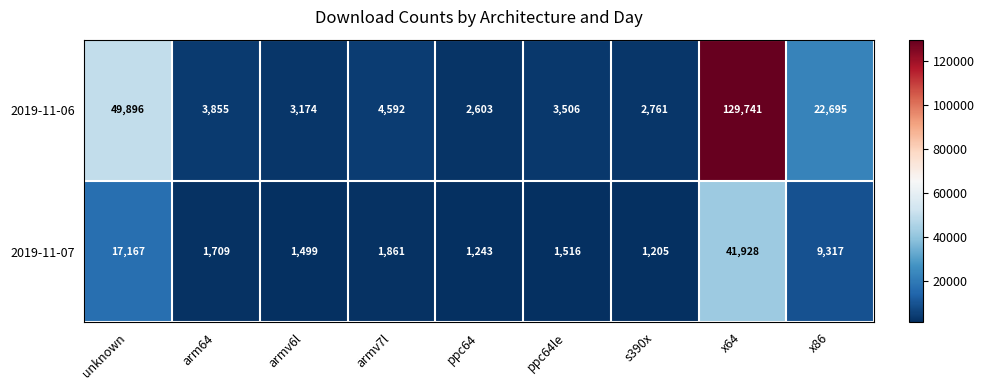

List the series in order of their peak value, lowest first.

2019-11-07, 2019-11-06